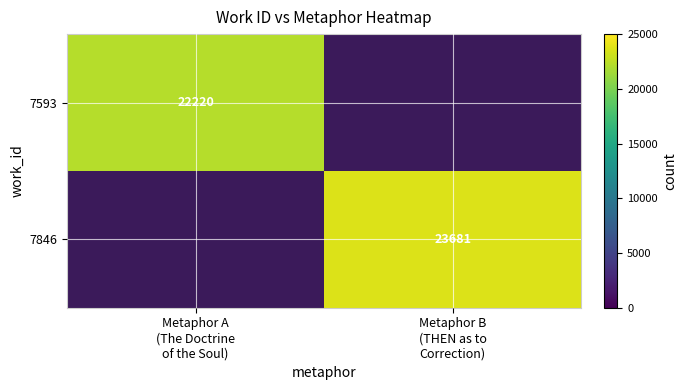

What is the maximum value for 7593?

22220.0